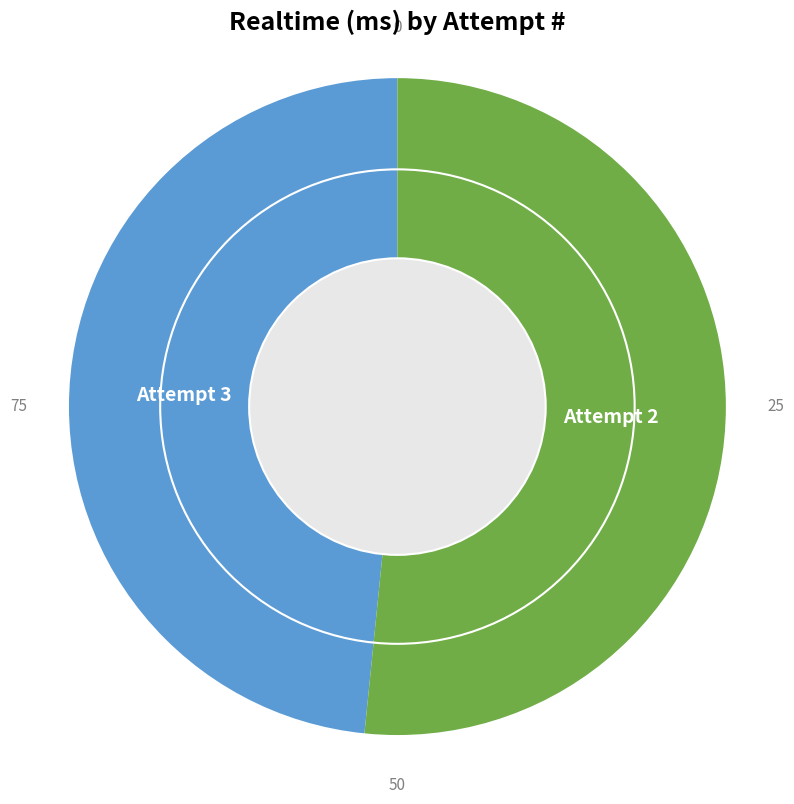

Is there a majority slice in this chart?

Yes